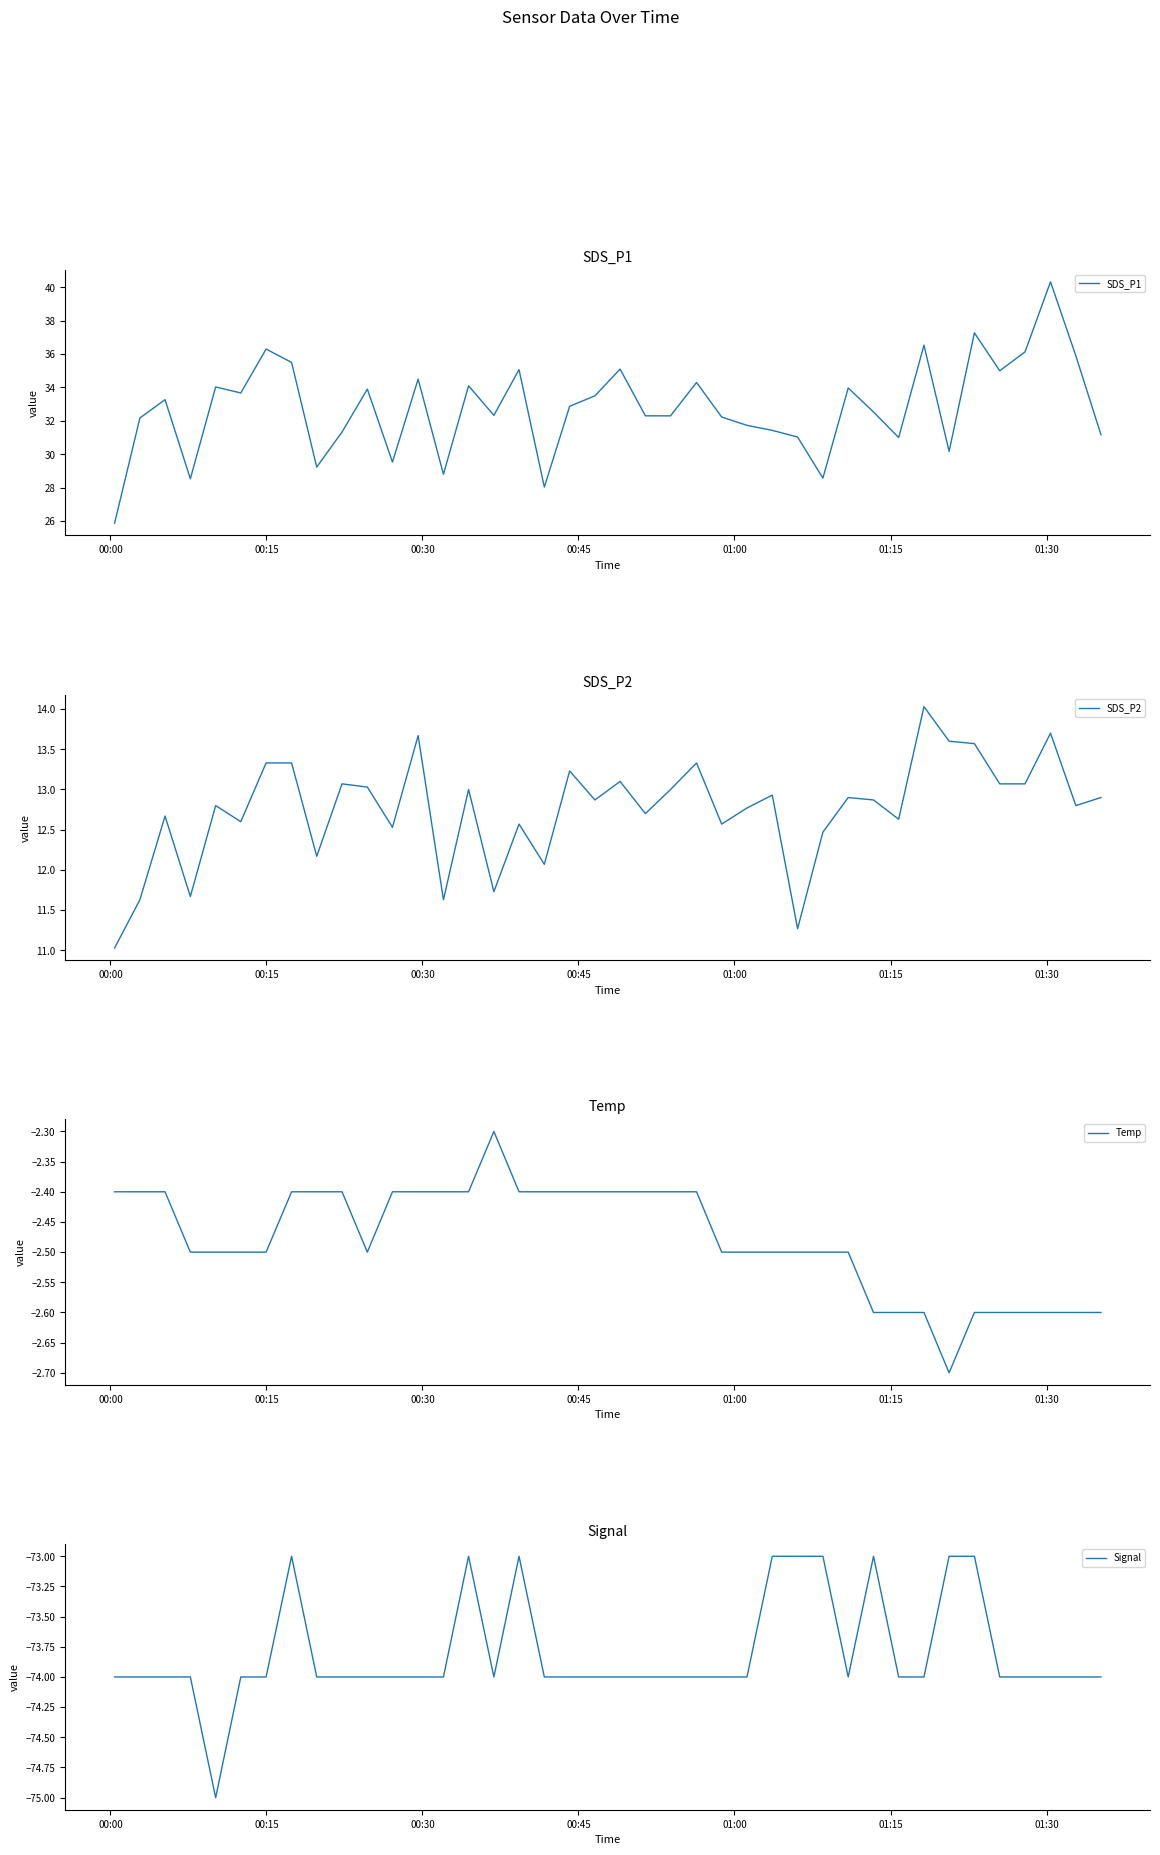

What is the maximum value for SDS_P1?

40.3